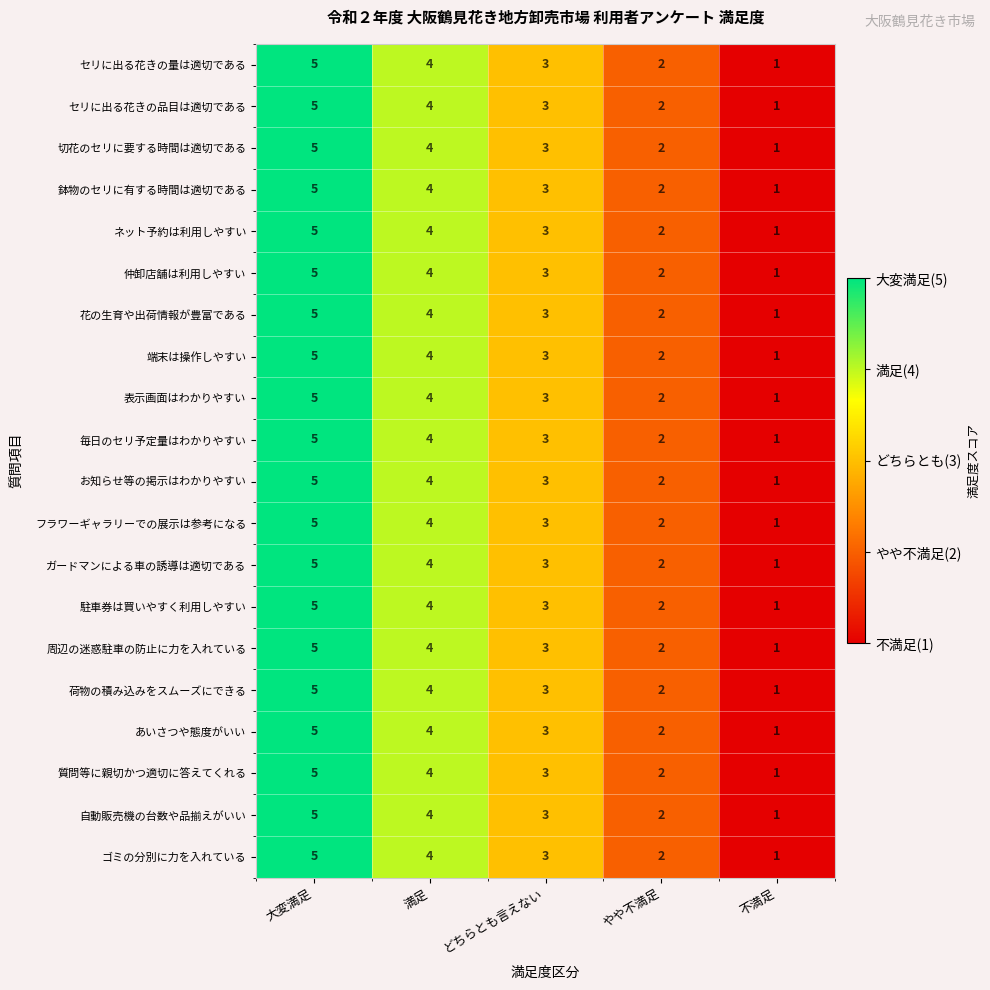

At which category is the sum across all series the highest?

大変満足